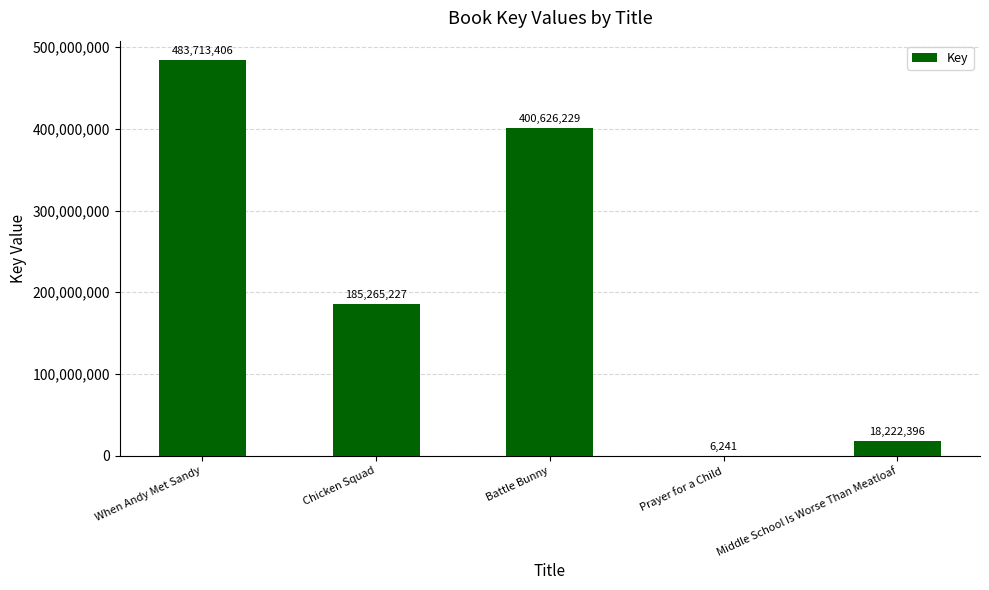

What is the ratio of the value at When Andy Met Sandy to the value at Middle School Is Worse Than Meatloaf?

26.5